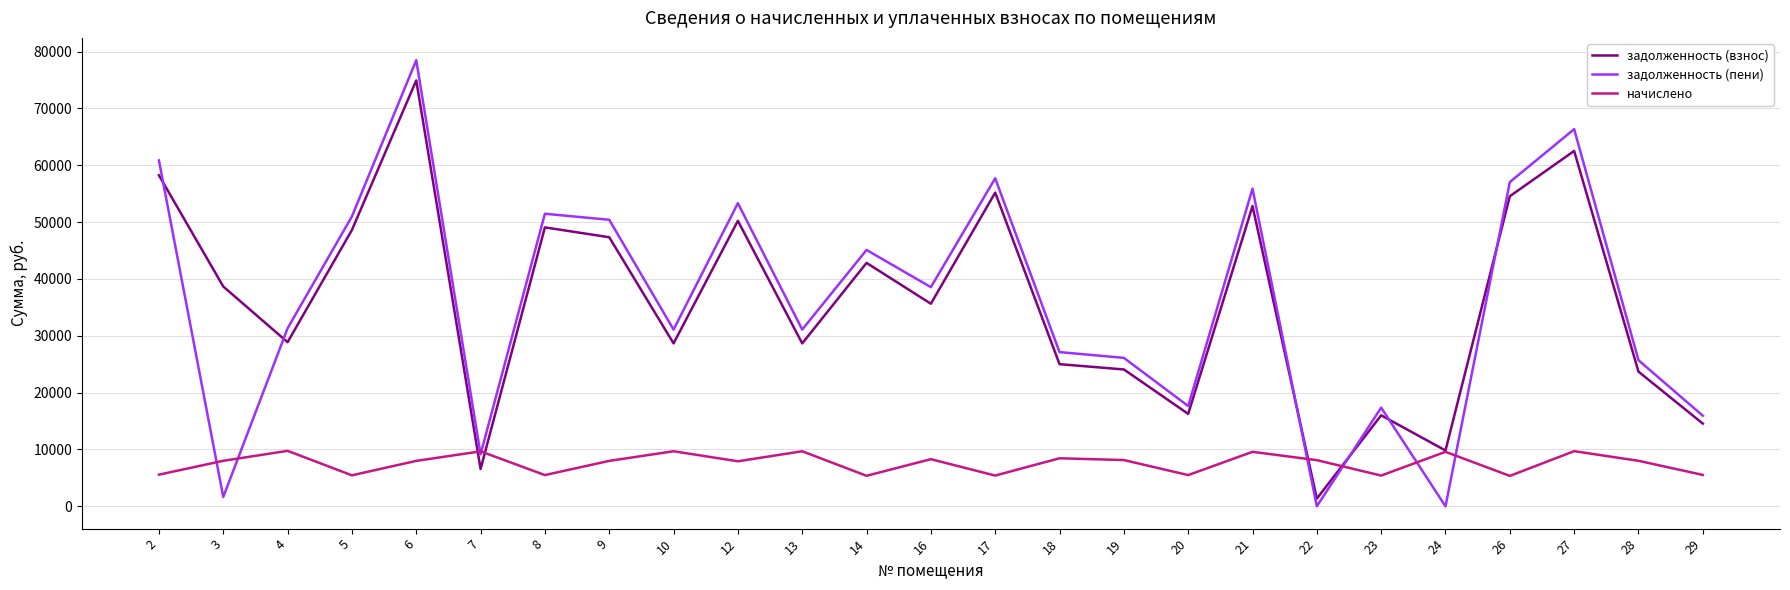

Between which two adjacent categories do задолженность (пени) and задолженность (взнос) first intersect?

2 and 3